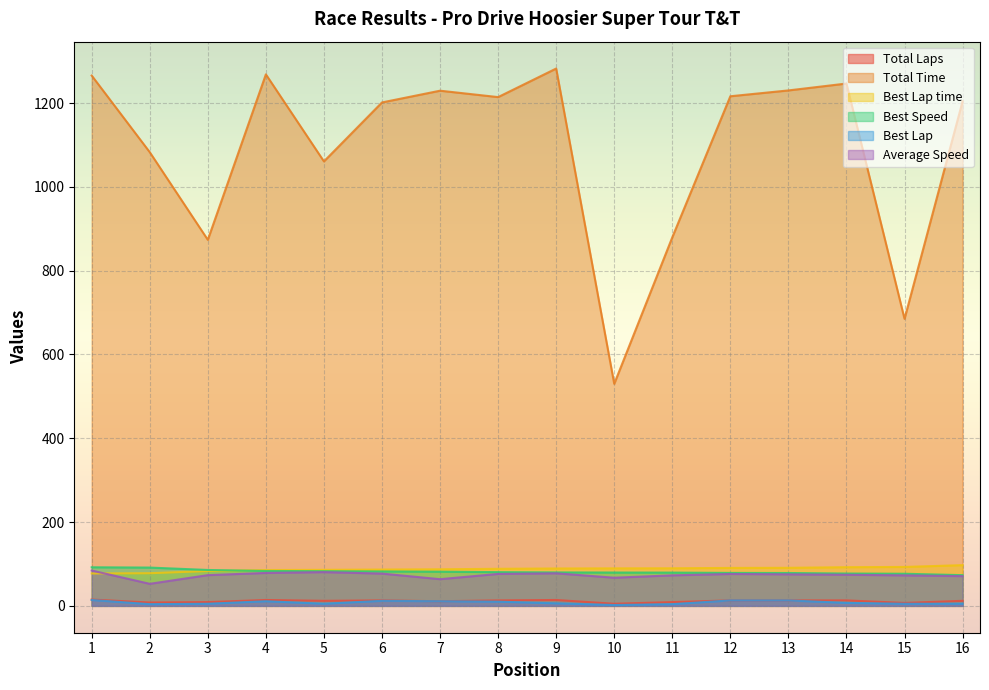

Is the value of Average Speed at 1 greater than the value of Best Lap time at 11?

No